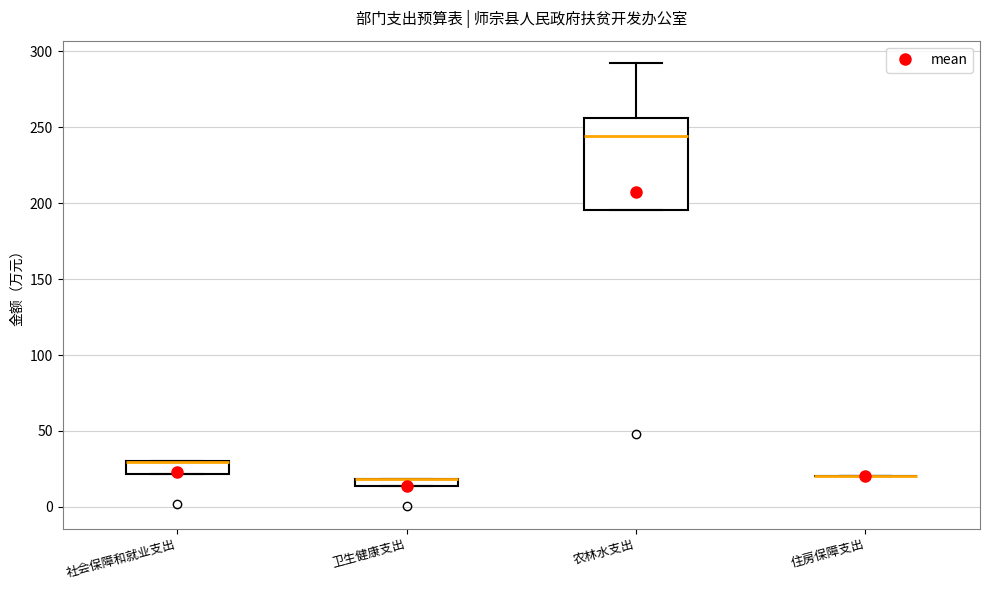

Where is the lower edge of the box for 农林水支出 on the y-axis? The values are not printed on the chart, so give them approximately, as read against the axis.

195